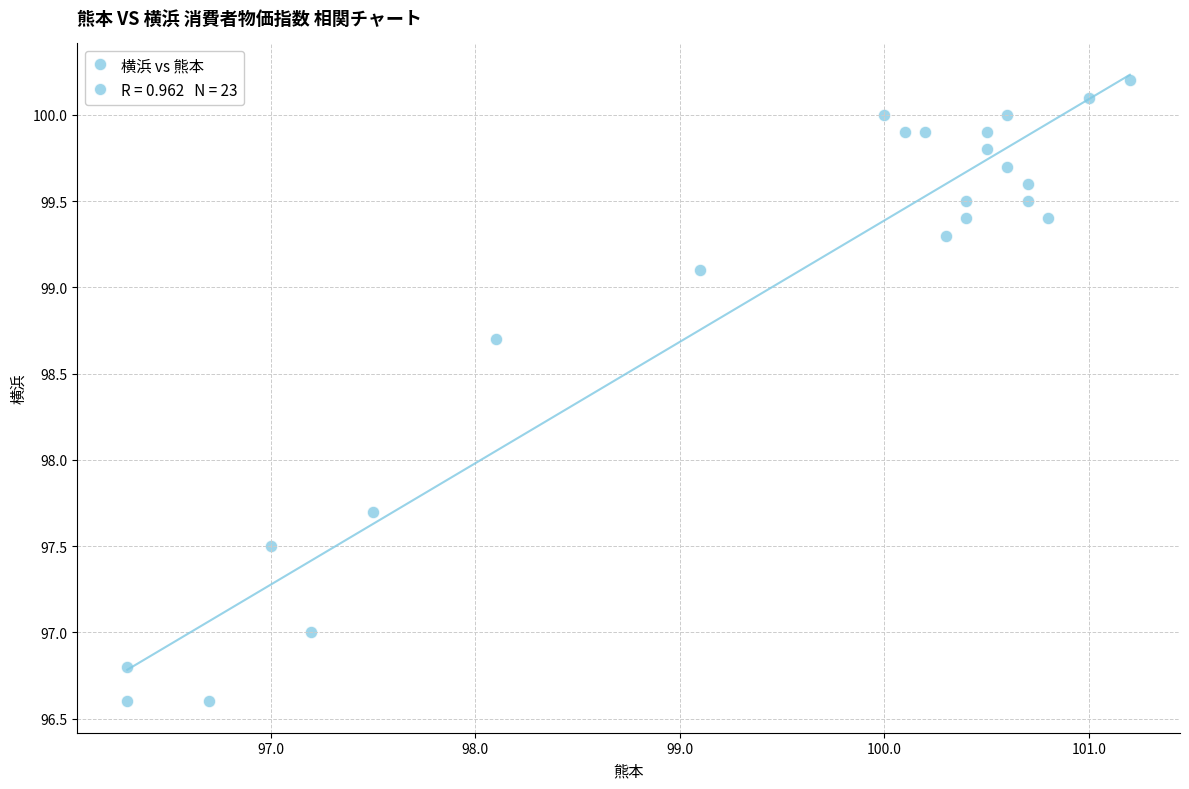

What Y value in the scatter plot is closest to 98?

97.7